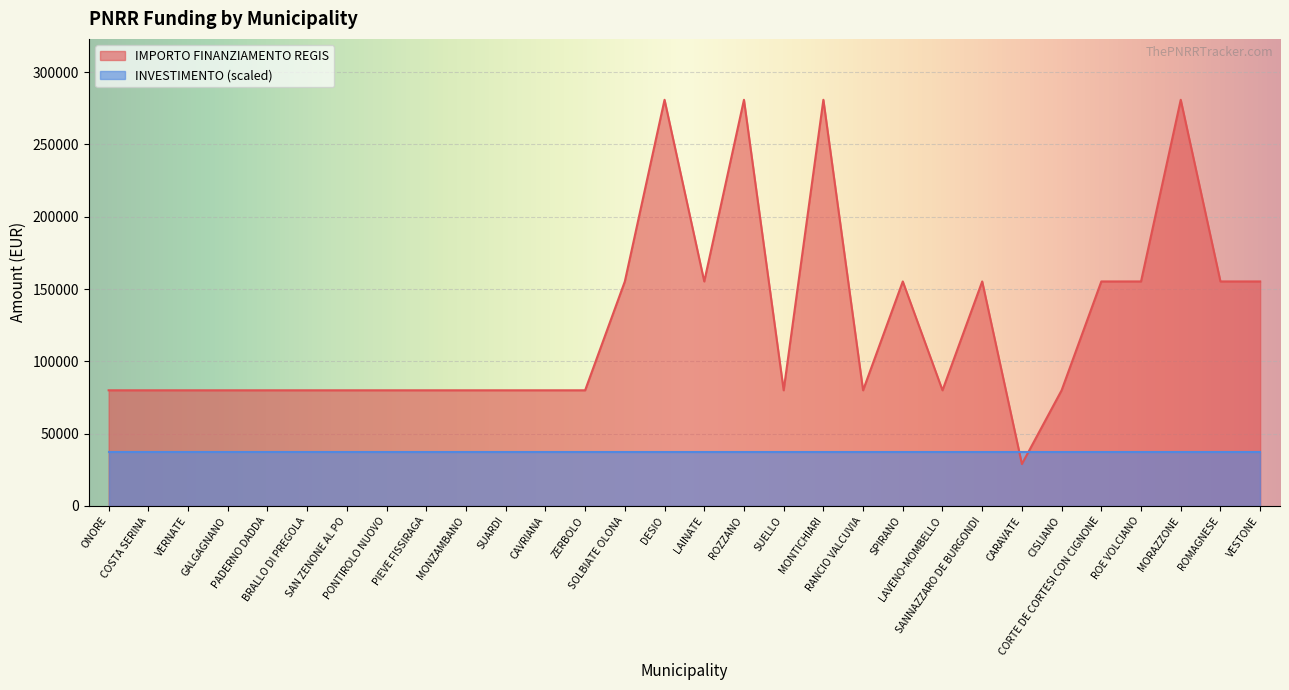

What is the value of the 14th point from the left?

155234